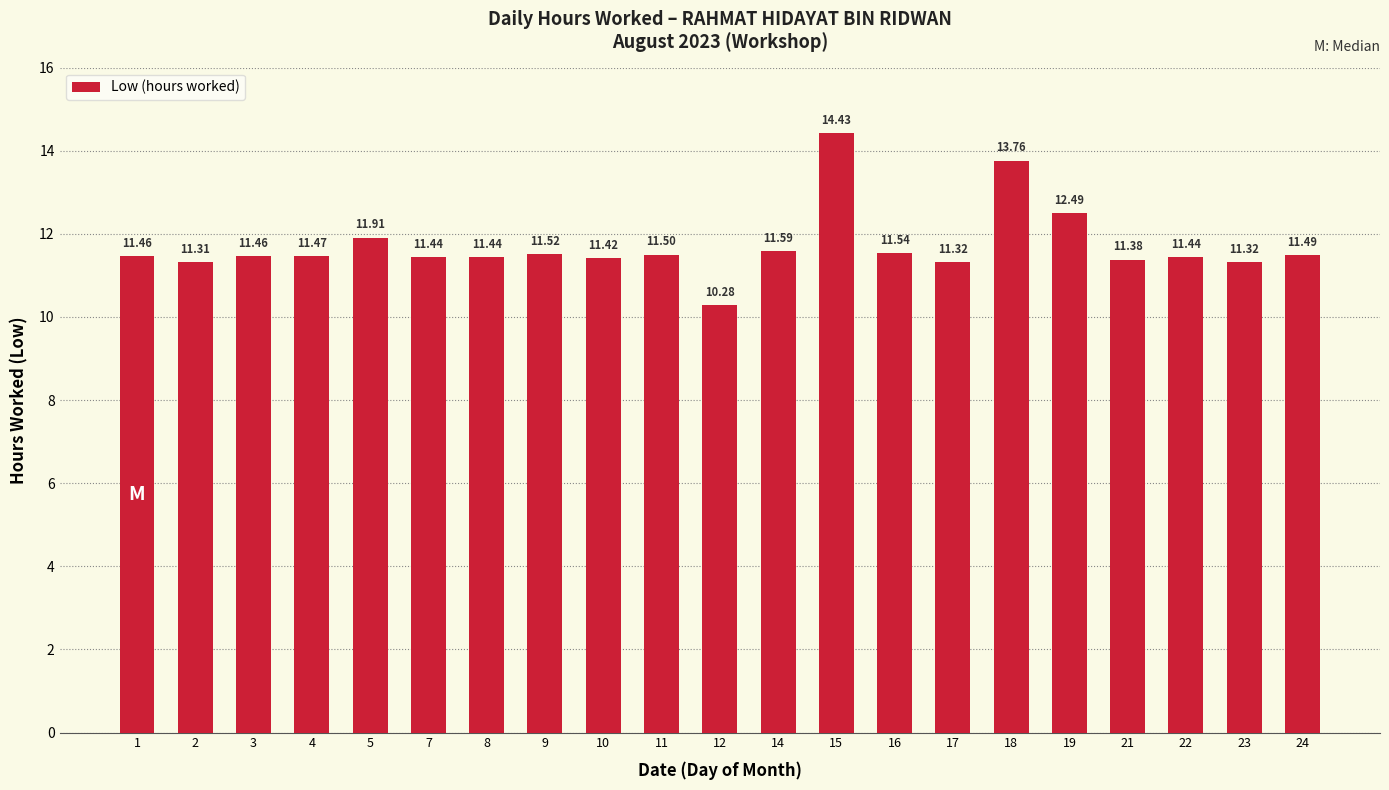

How many categories are shown in the chart?

21